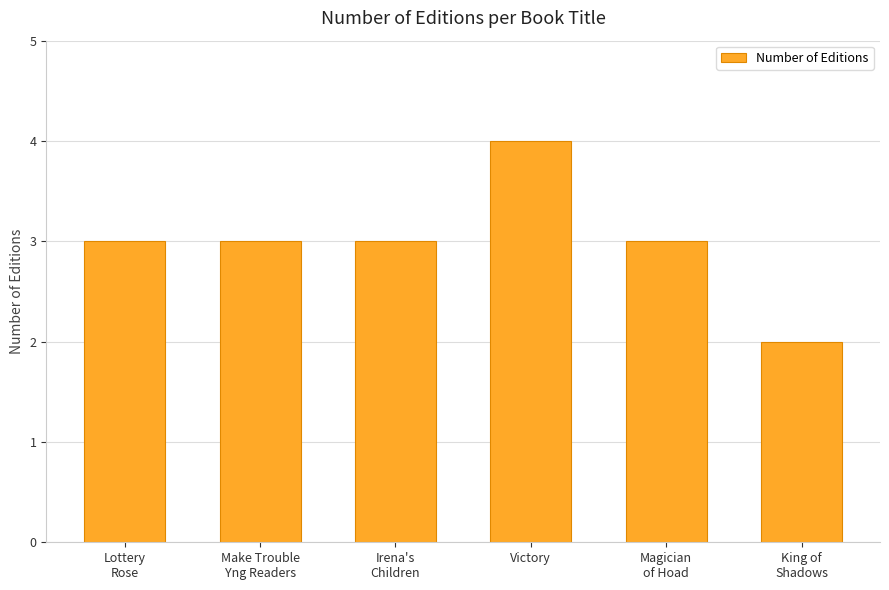

Is it true that the value at Victory is 4?

True